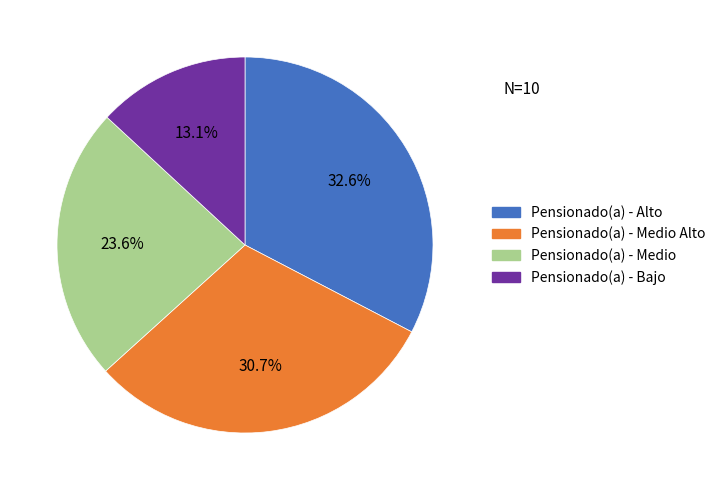

How many segments does this pie chart have?

4